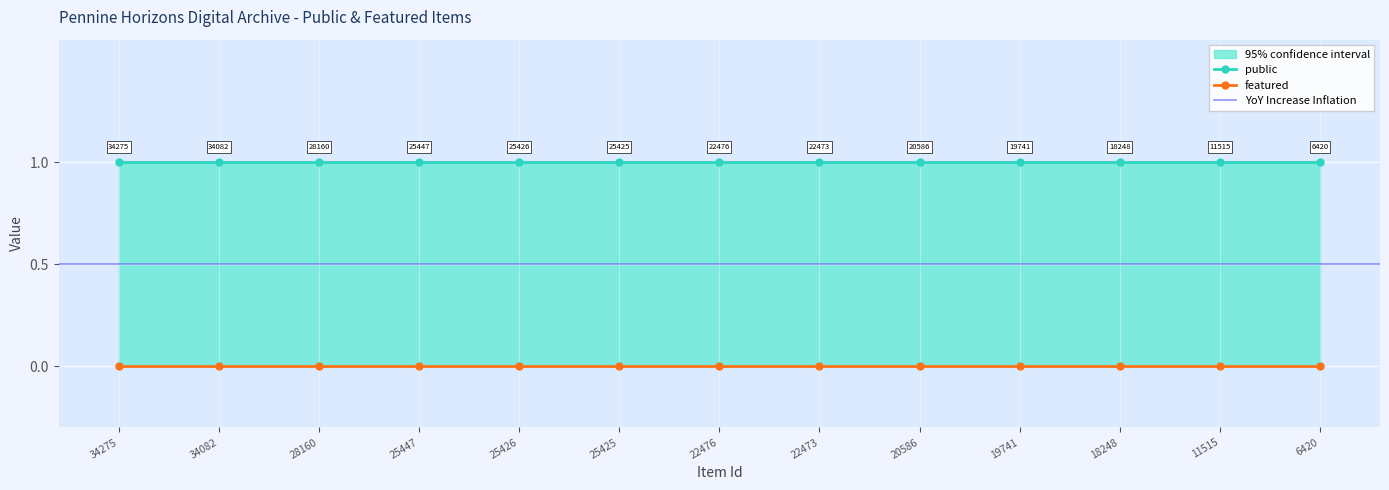

What is the spread (max minus min) of values at 18248?

1